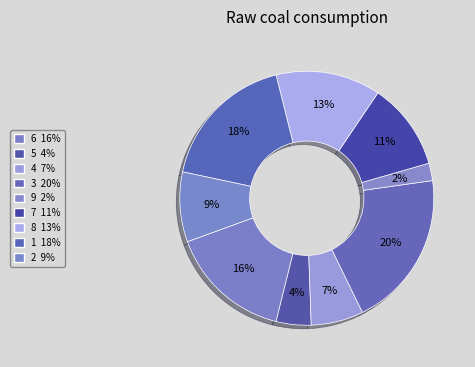

Does any single category account for the majority?

No